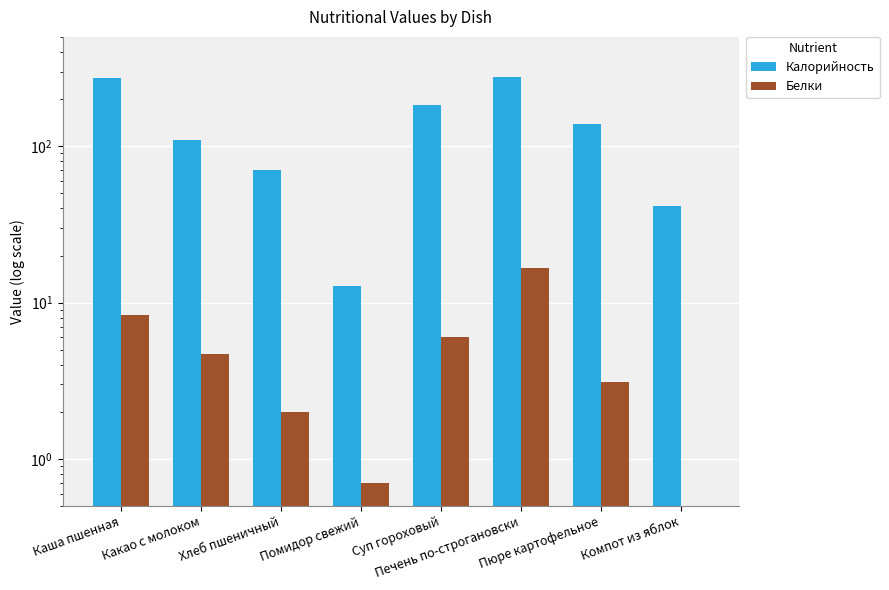

Rank the series by their average value, from highest to lowest.

Калорийность, Белки